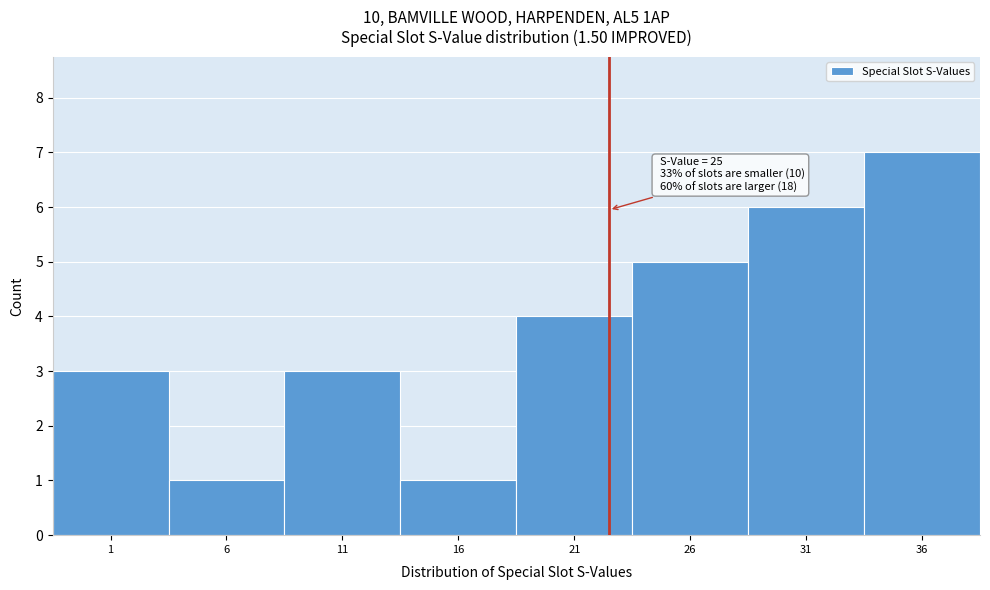

Reading left to right, what are all the values shown in this chart?

3	1	3	1	4	5	6	7